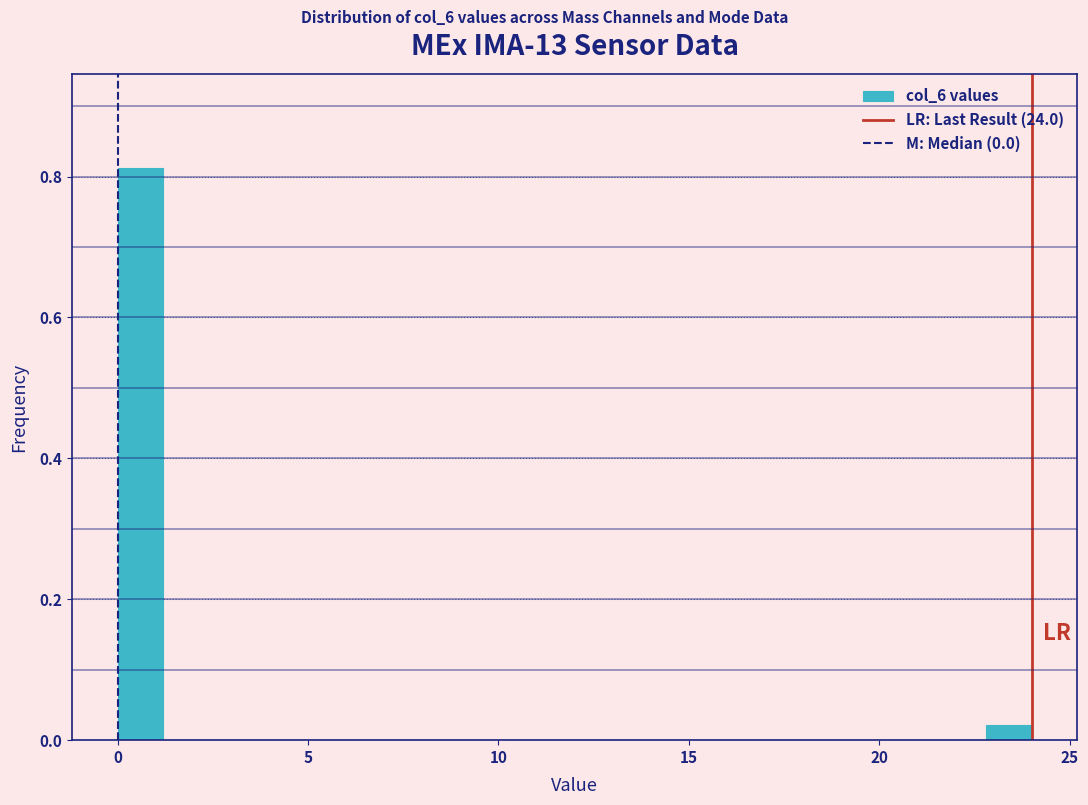

Read against the x-axis, roughly where is the centre of the tallest bar?

0.5